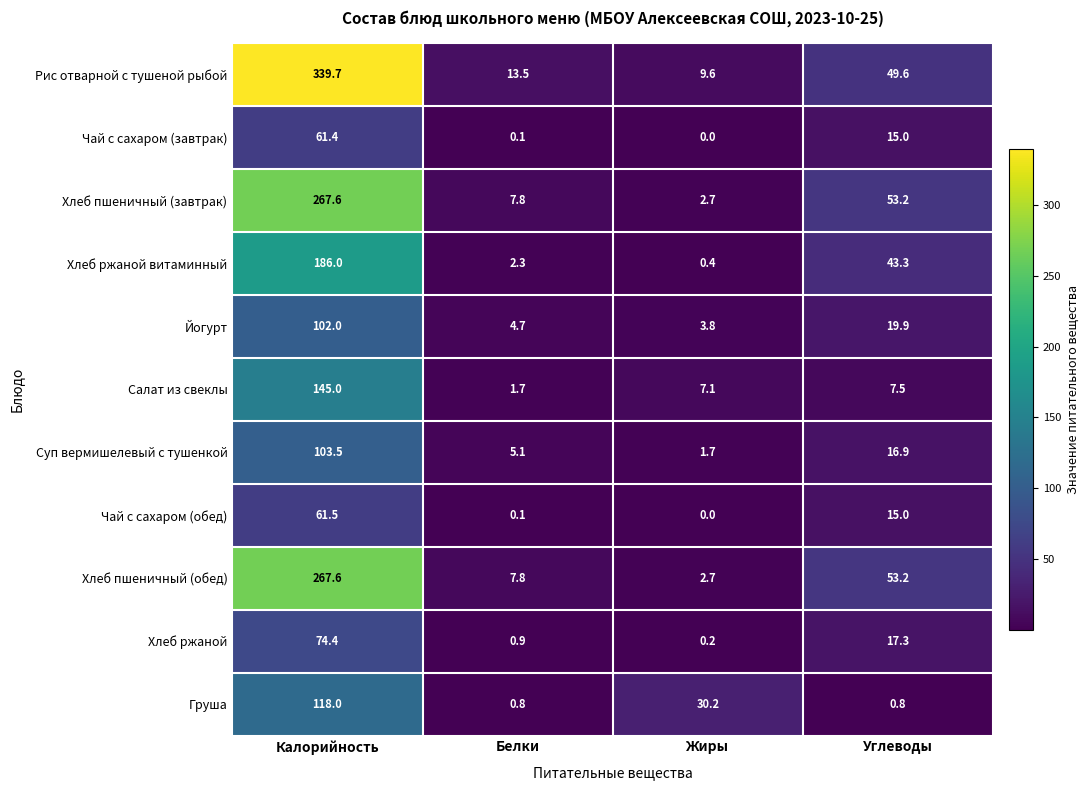

What is the difference between the maximum and second lowest values in the Суп вермишелевый с тушенкой series?

98.4